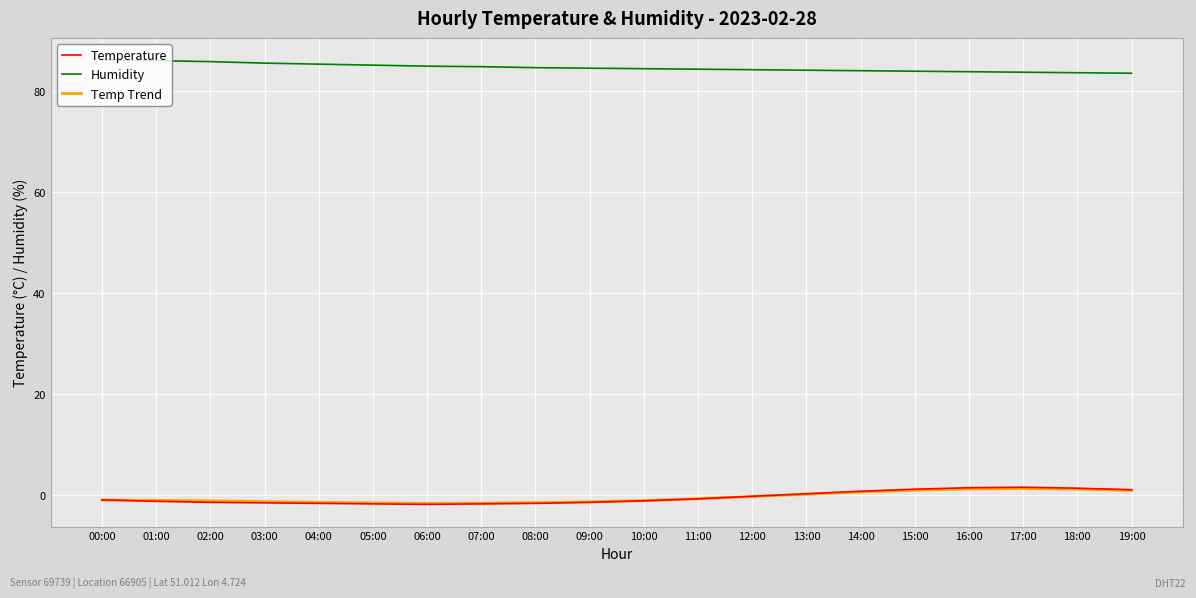

How many lines are shown in the chart?

3